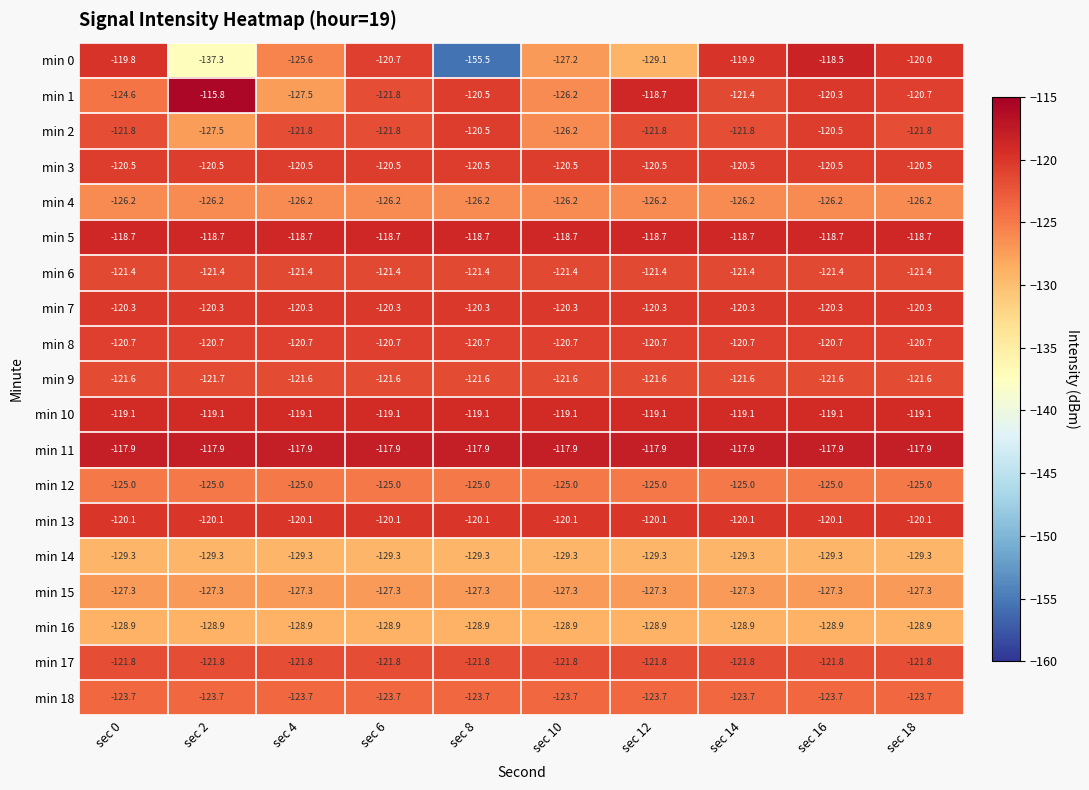

Which category has the highest value across all series?

sec 2